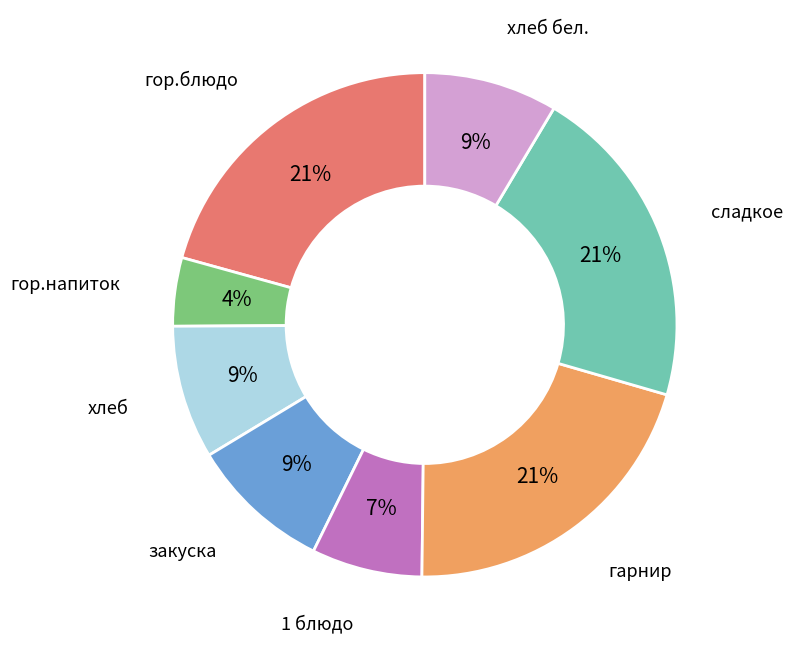

To the nearest percent, what is the average slice percentage?

12%